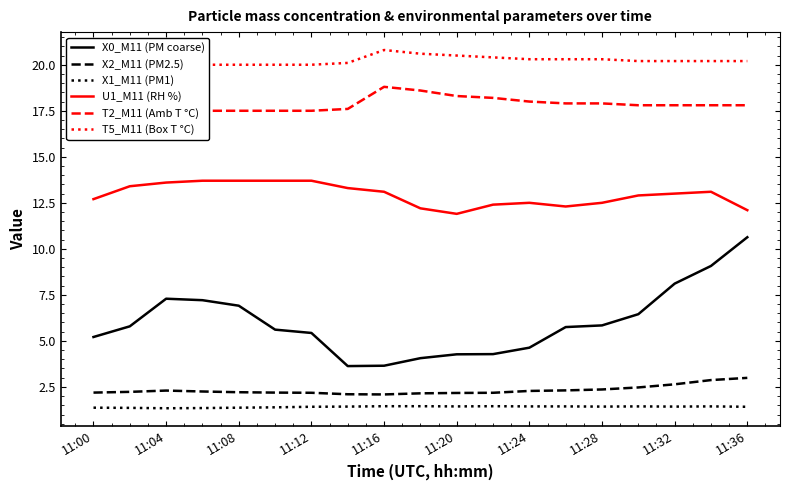

The value of T5_M11 (Box T °C) at 15 is 20.2. True or false?

True